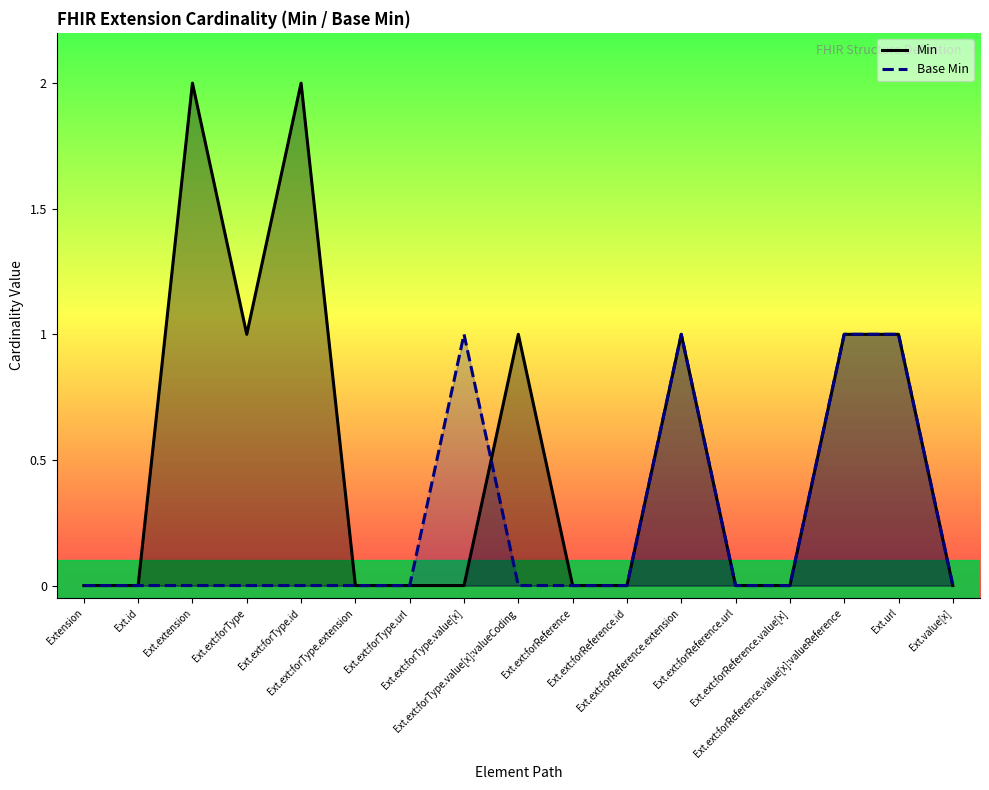

Rank the series at Ext.ext:forReference.extension from highest to lowest value.

Min, Base Min